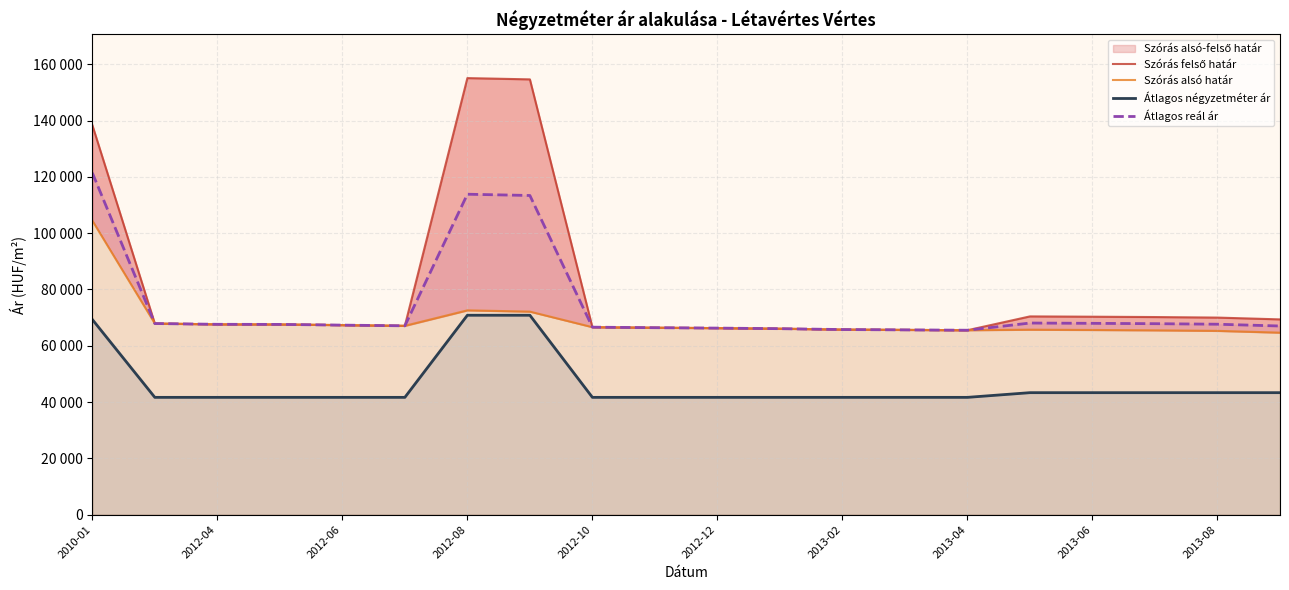

What is the approximate value of Szórás alsó határ at 13, to the nearest 100?

65600